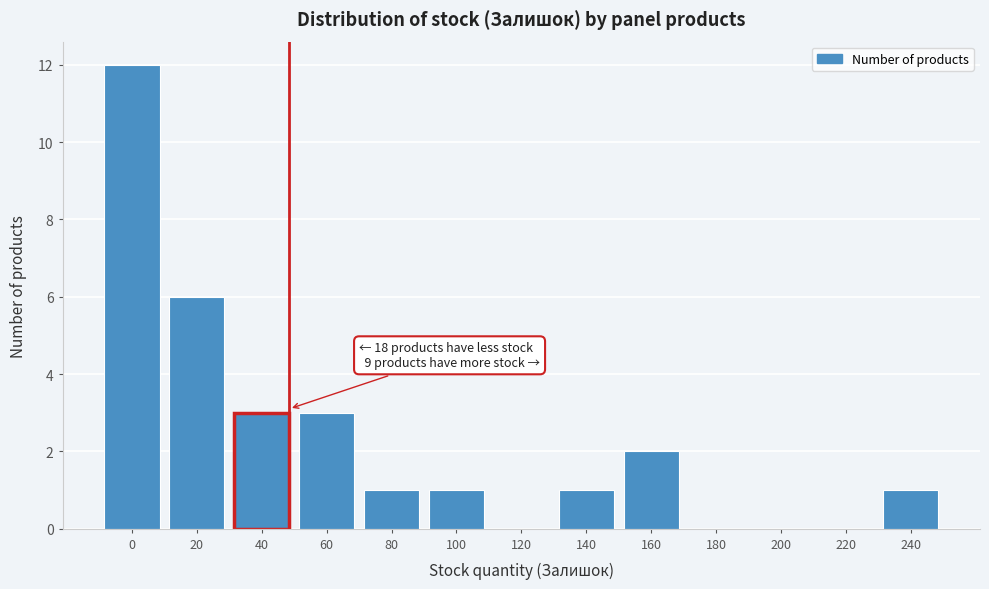

Reading left to right, extract all data points from this chart.

0=12	20=6	40=3	60=3	80=1	100=1	120=0	140=1	160=2	180=0	200=0	220=0	240=1